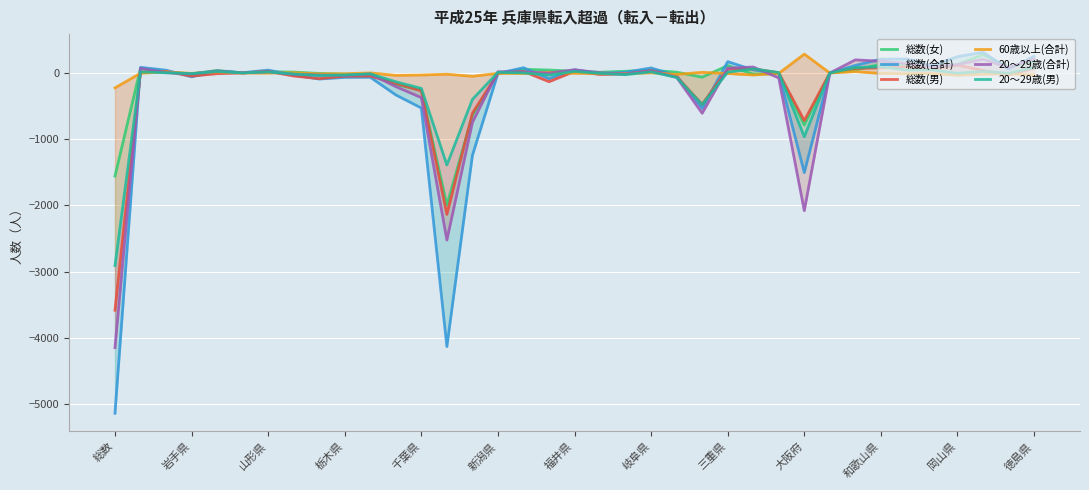

What is the sum of all 総数(合計) values?

-11708